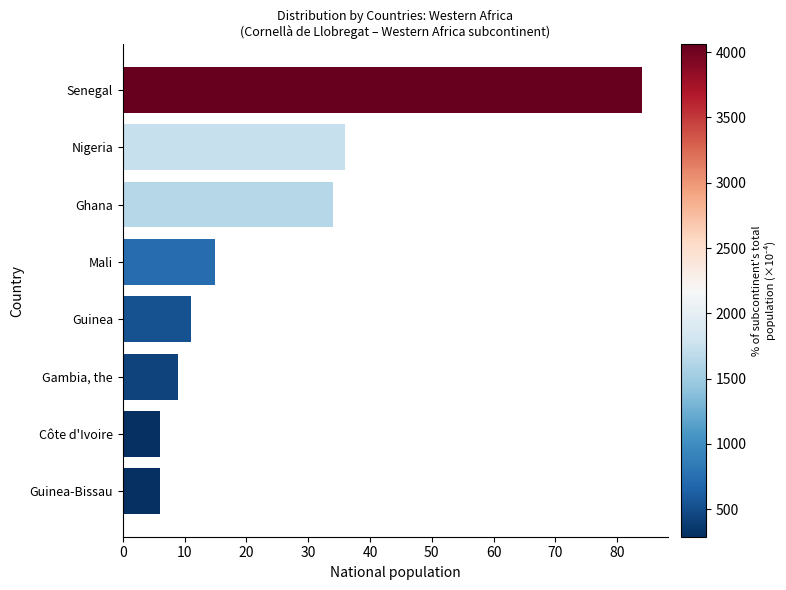

Which has a higher value, Nigeria or Gambia, the?

Nigeria